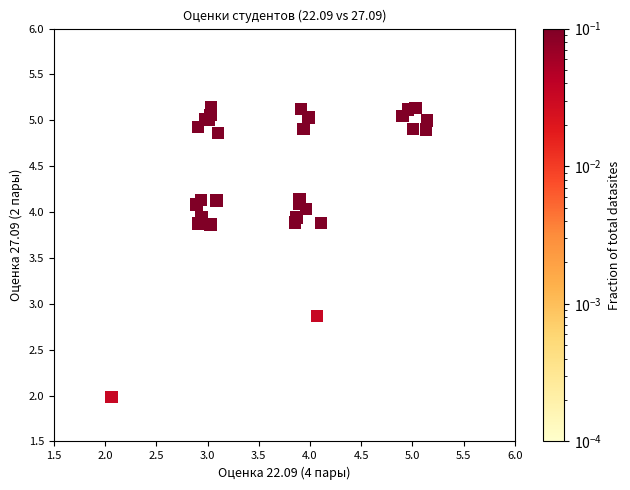

What Y value in the scatter plot is closest to 3?

2.9